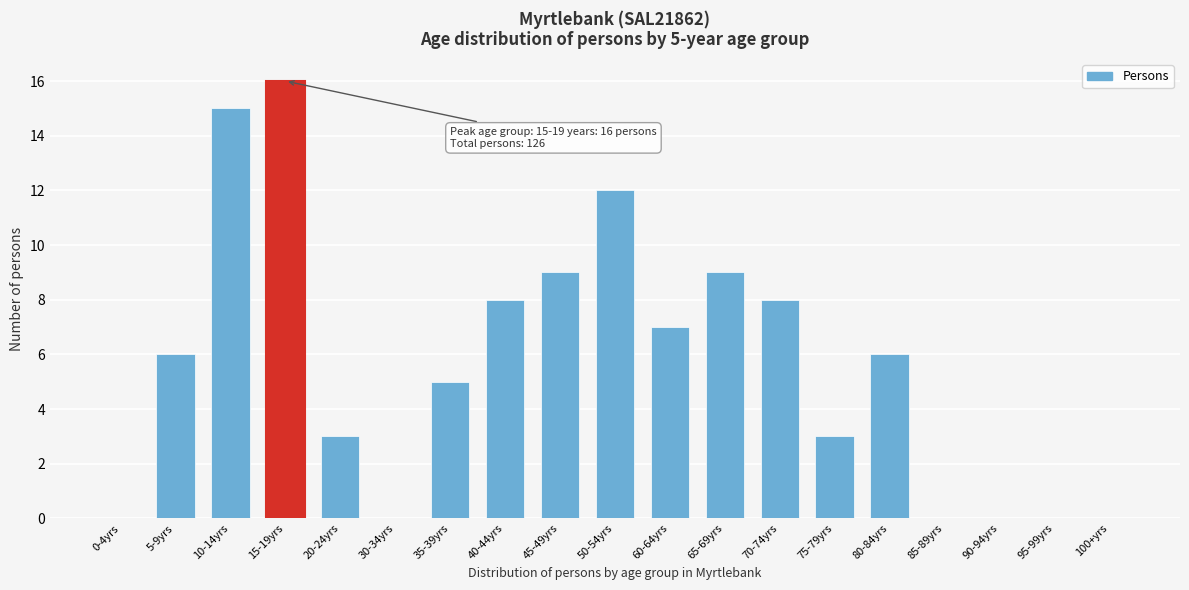

Reading right to left, what are all the values shown in this chart?

100+yrs=0	95-99yrs=0	90-94yrs=0	85-89yrs=0	80-84yrs=6	75-79yrs=3	70-74yrs=8	65-69yrs=9	60-64yrs=7	50-54yrs=12	45-49yrs=9	40-44yrs=8	35-39yrs=5	30-34yrs=0	20-24yrs=3	15-19yrs=16	10-14yrs=15	5-9yrs=6	0-4yrs=0